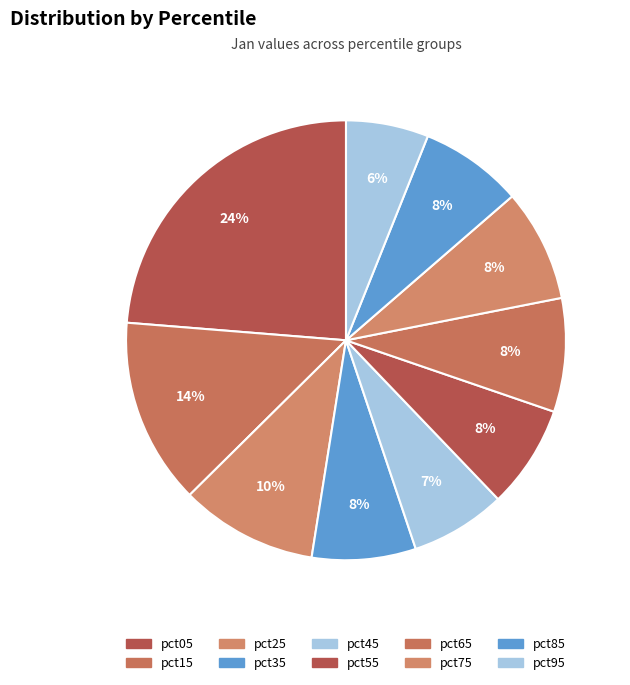

What percentage do pct65 and pct75 together represent?

16.6%